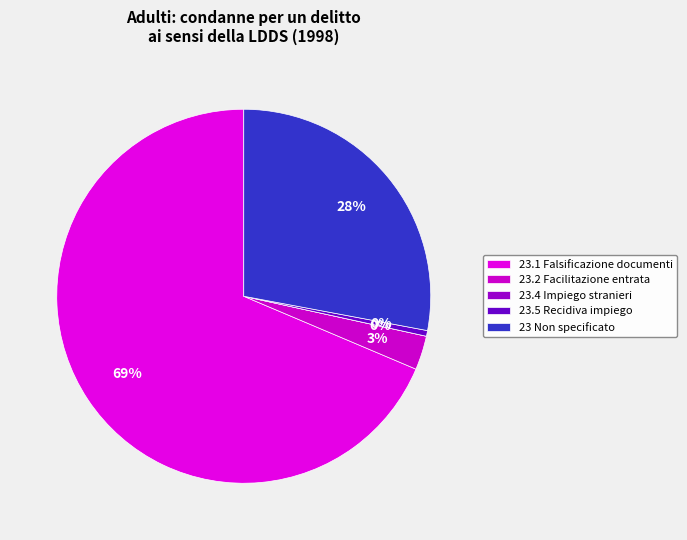

How many segments does this pie chart have?

5